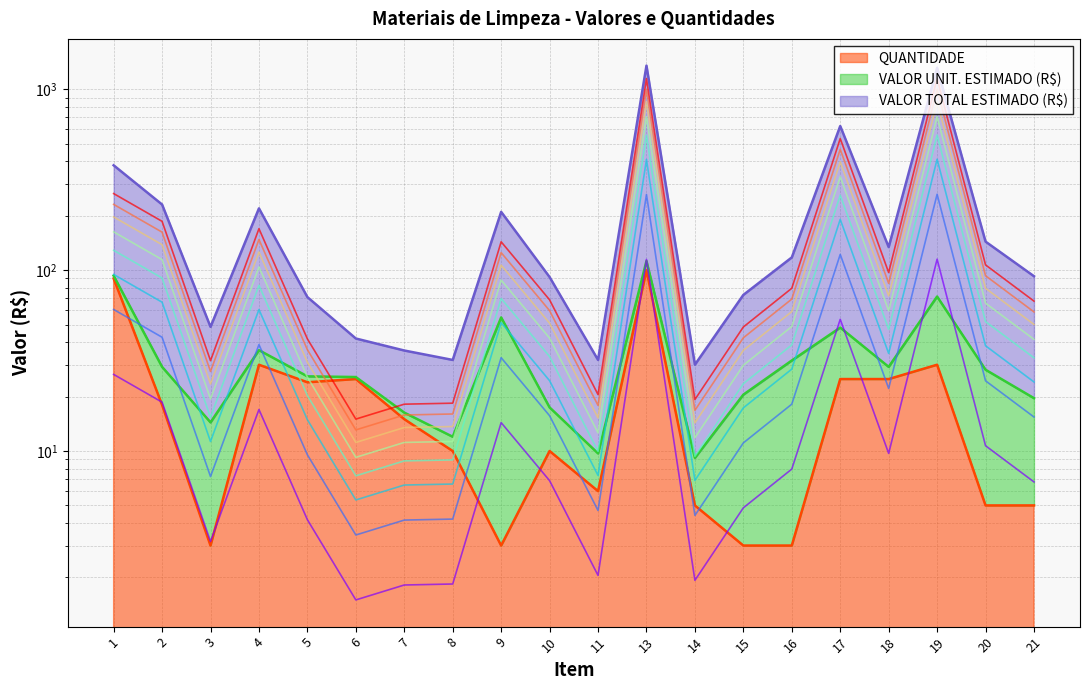

How many interior local valleys does the QUANTIDADE series have?

4